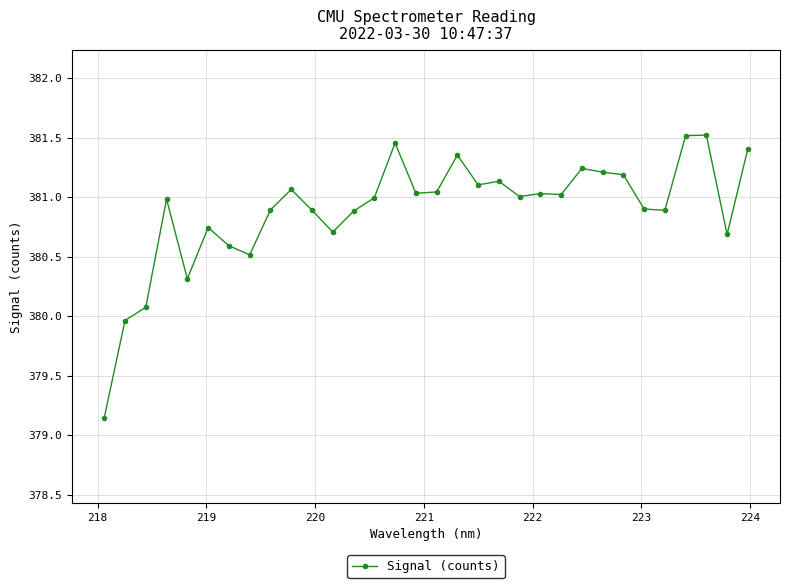

Does the chart display data point markers on the line(s)?

Yes